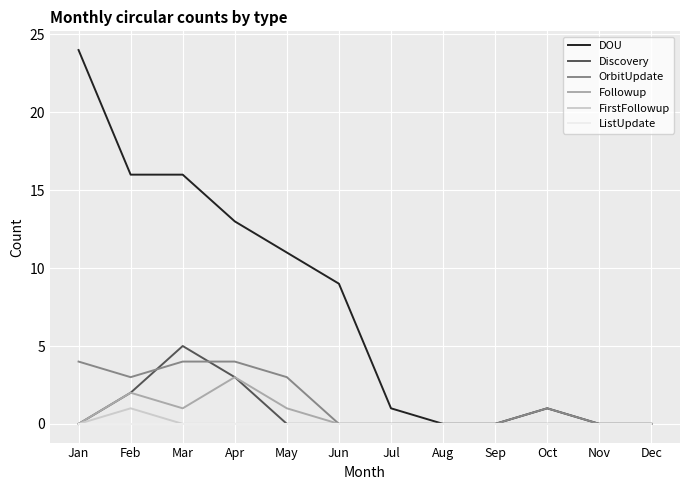

Between Jan and May, which series saw the biggest shift?

DOU